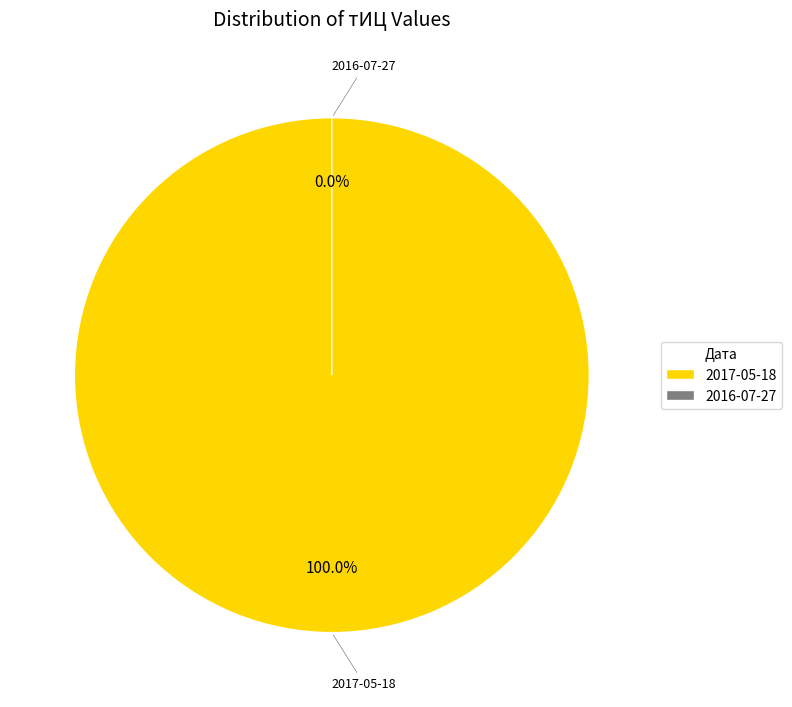

Is the sum of 2017-05-18 and 2016-07-27 greater than half?

Yes